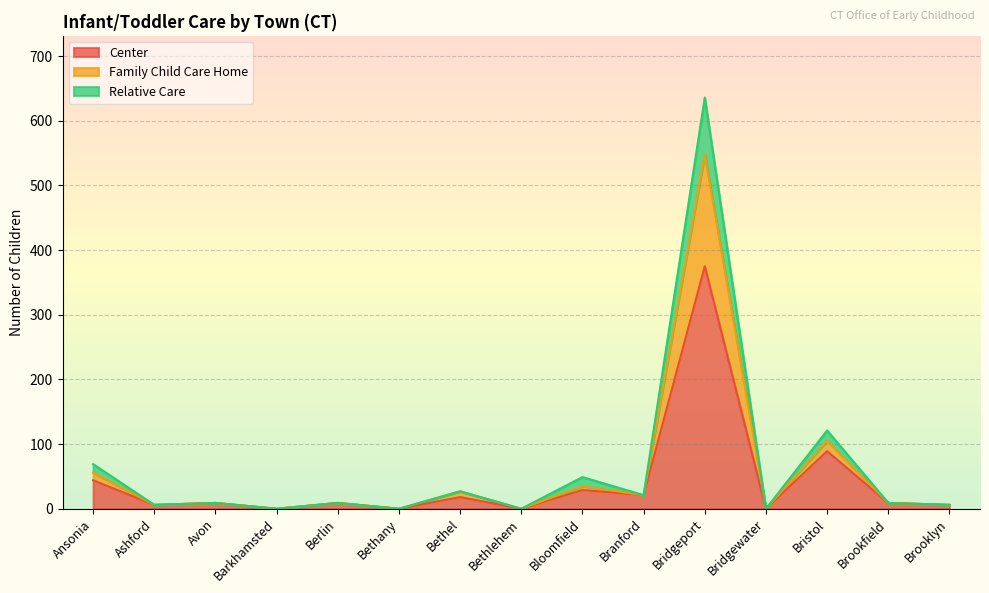

Is it true that Center equals 0 at Bethlehem?

True